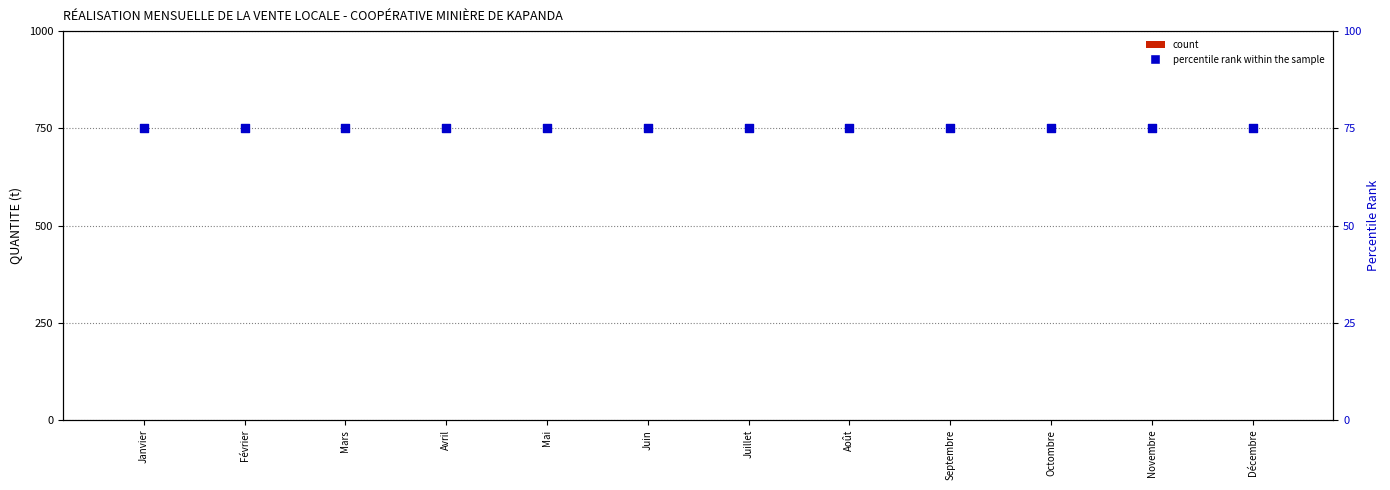

Is the value of percentile rank within the sample at Décembre greater than the value of count at Décembre?

Yes